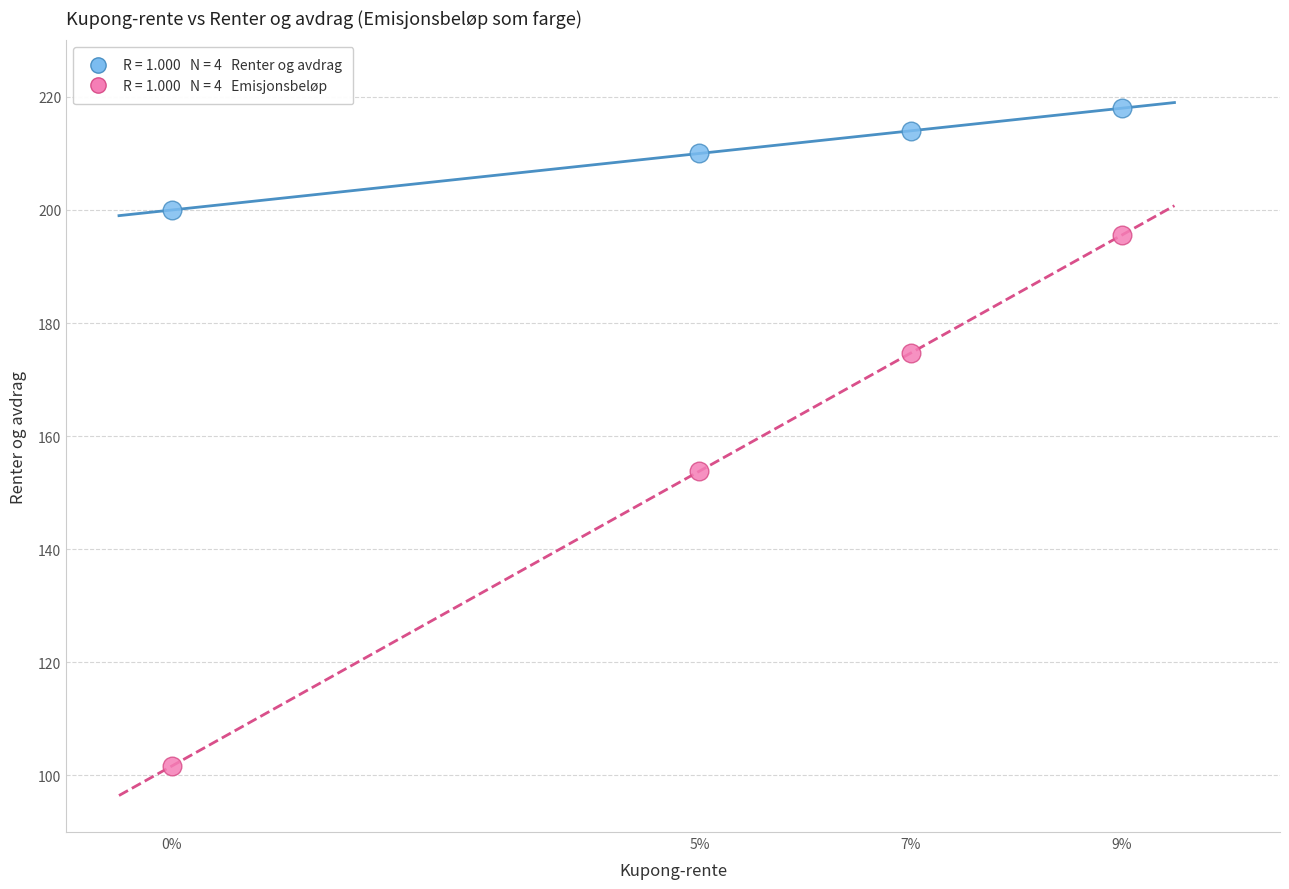

Across all data points, what is the average Y value?

183.5